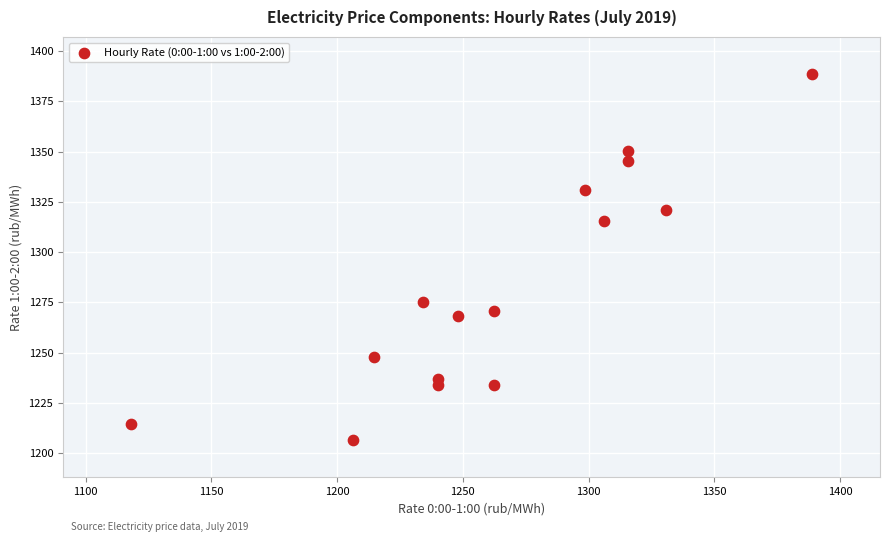

What Y value in the scatter plot is closest to 1297?

1315.5